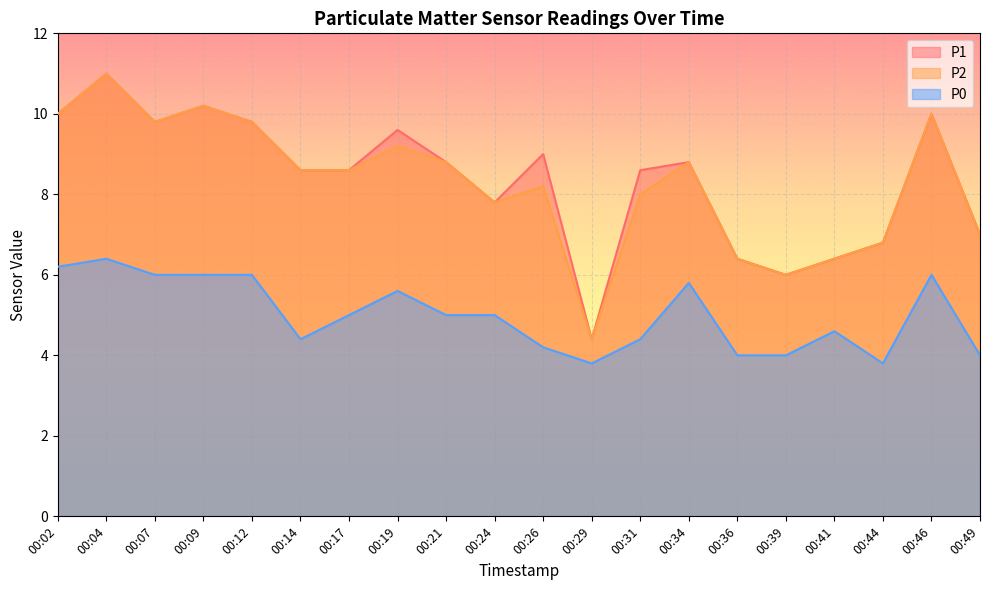

True or false: P1 and P2 cross at least once.

False